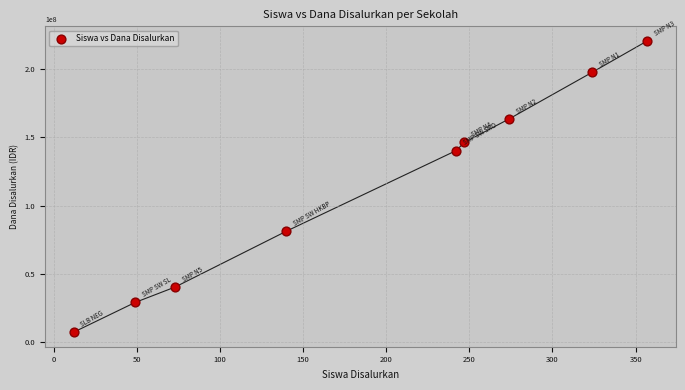

What Y value in the scatter plot is closest to 114000000?

140250000